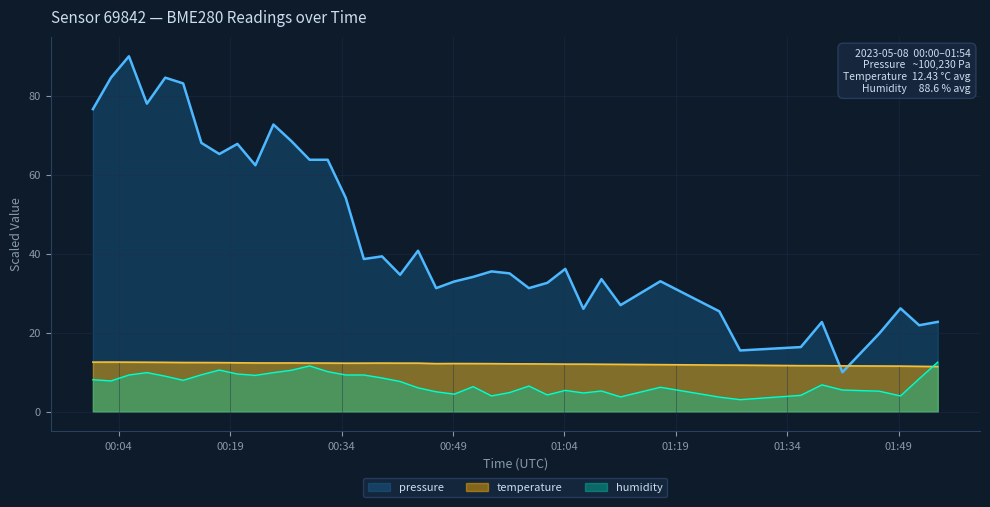

Which series has the largest range (max minus min)?

pressure